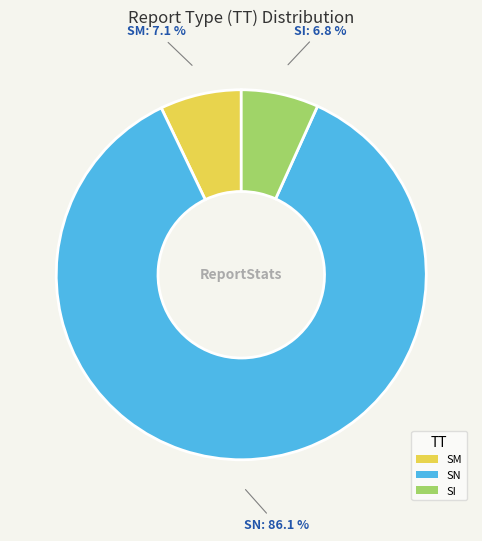

Is there any slice that represents more than half of the pie?

Yes